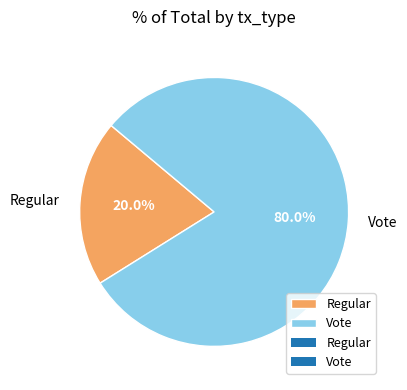

Which slice is the smallest?

Regular